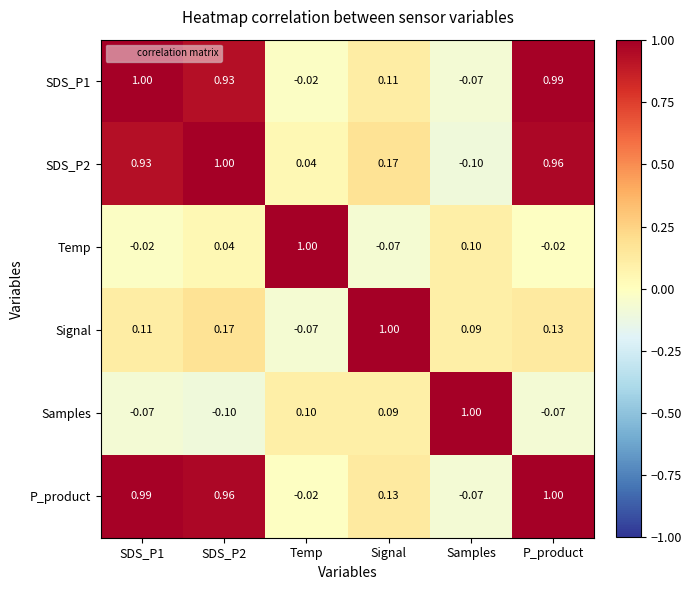

Where is SDS_P2 nearest to the value 0?

Temp